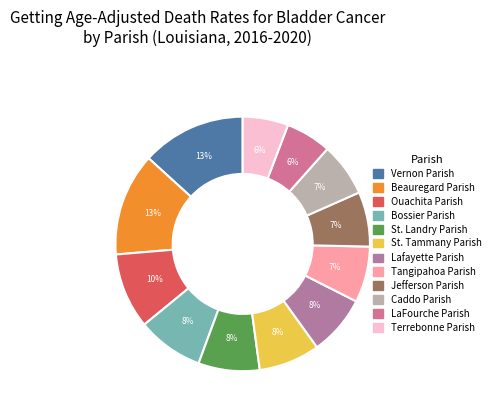

How many slices are in this pie chart?

12